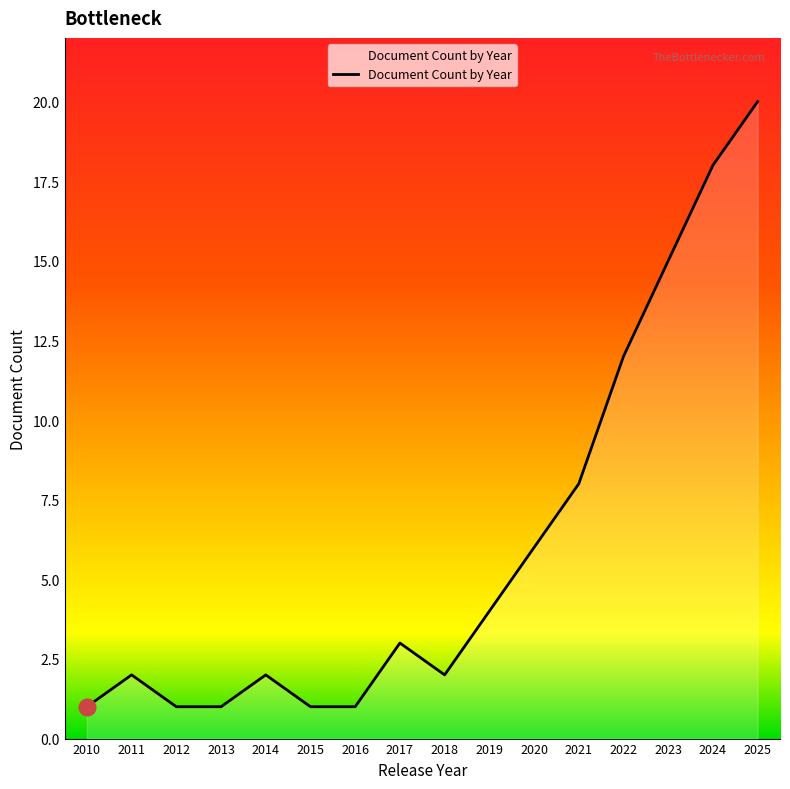

Approximately how many times larger is the value at 2014 compared to 2023?

0.1